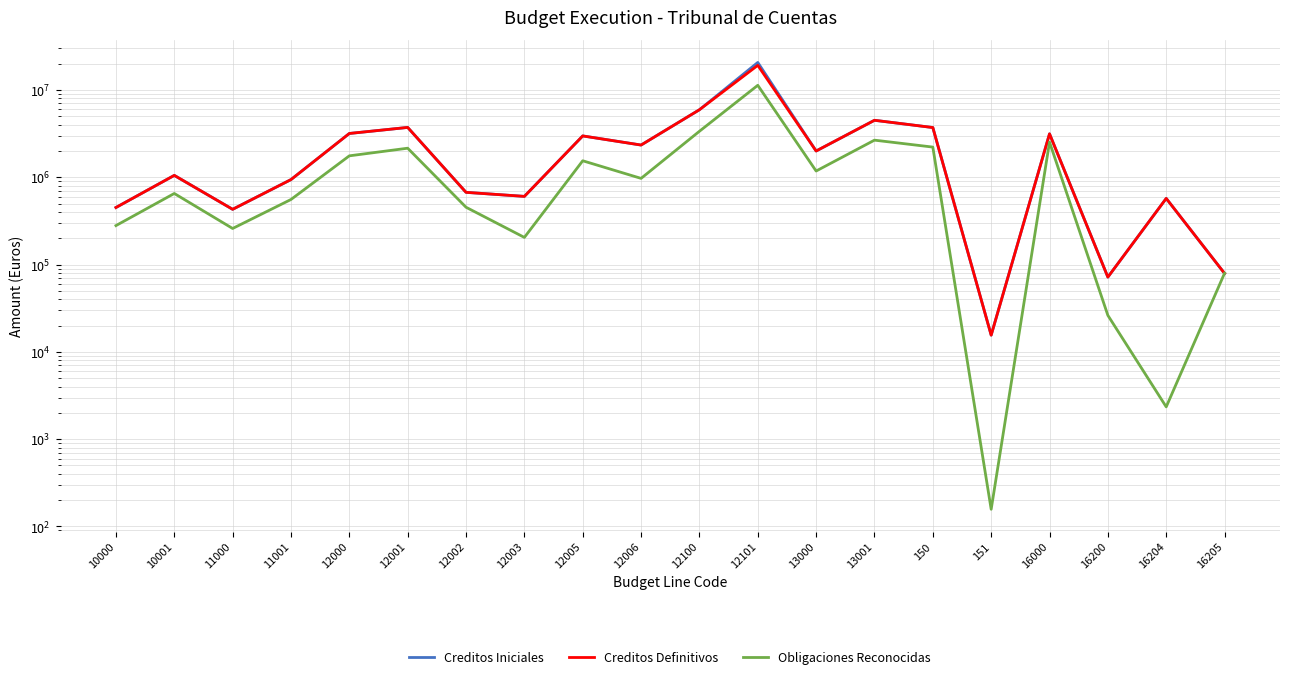

Which series ends up on top after the final intersection of Creditos Iniciales and Obligaciones Reconocidas?

Obligaciones Reconocidas